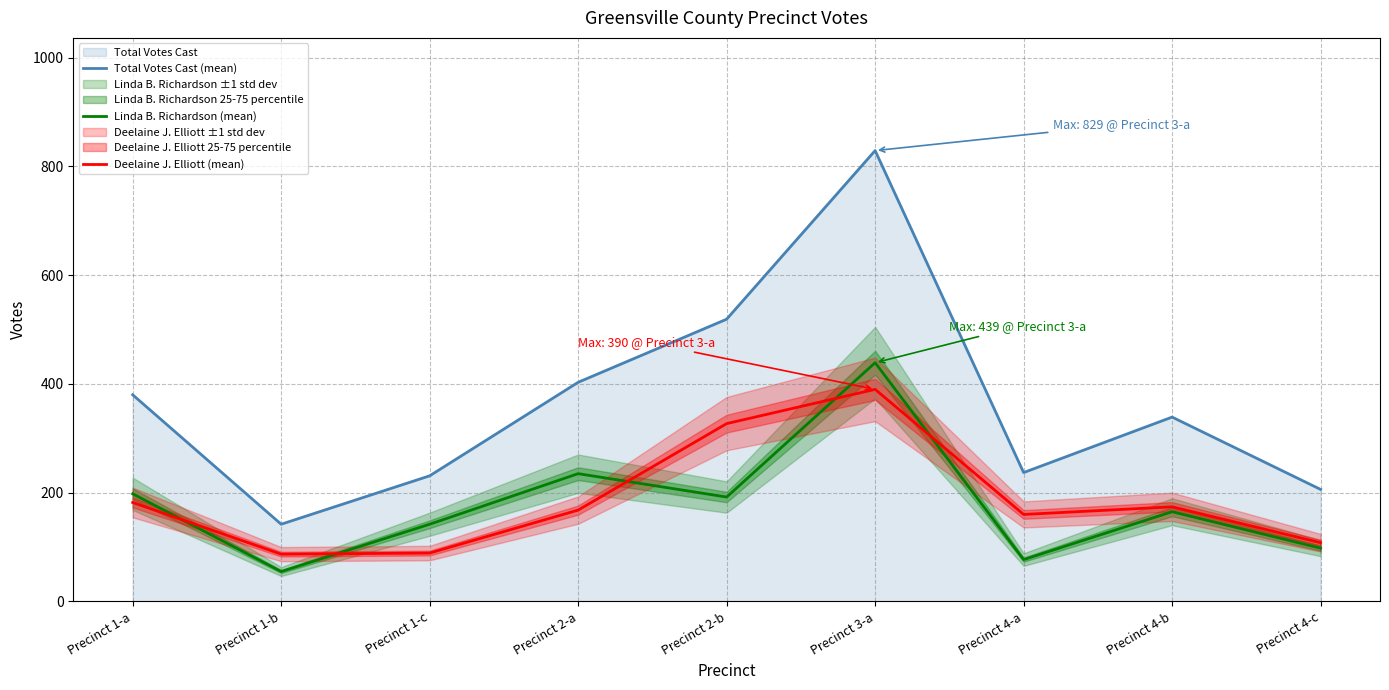

In Total Votes Cast (mean), how many points are lower than both neighbors (excluding endpoints)?

2